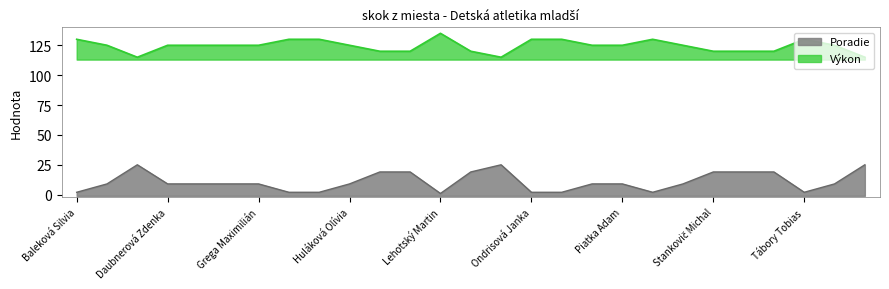

Count the number of categories in the chart.

27